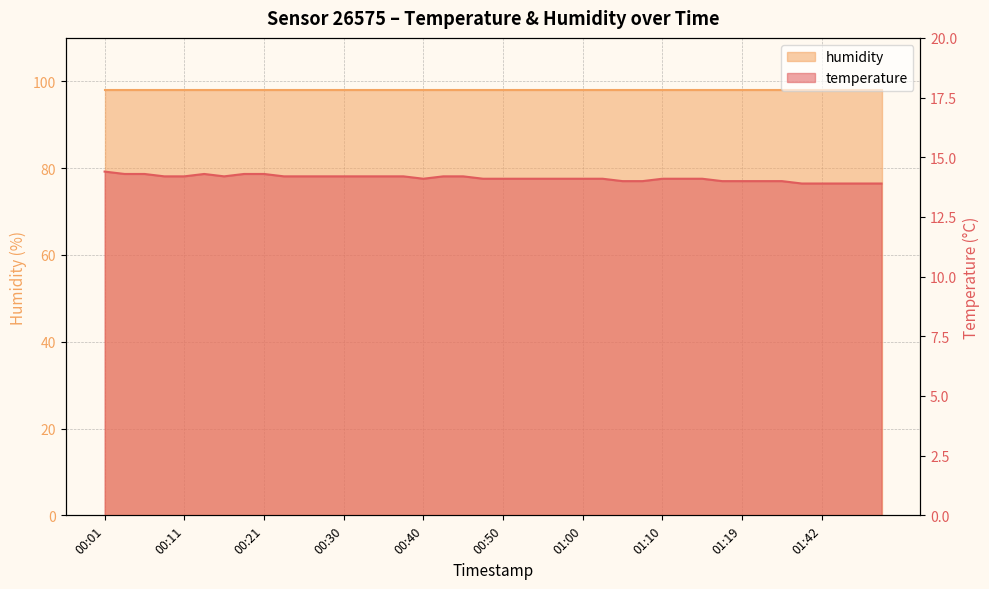

Rank the categories by value from lowest to highest.

01:39, 01:42, 01:47, 01:49, 01:52, 01:05, 01:07, 01:17, 01:19, 01:34, 01:36, 00:40, 00:48, 00:50, 00:52, 00:55, 00:57, 01:00, 01:02, 01:10, 01:12, 01:14, 00:09, 00:11, 00:16, 00:23, 00:26, 00:28, 00:30, 00:33, 00:35, 00:38, 00:43, 00:45, 00:04, 00:06, 00:13, 00:18, 00:21, 00:01